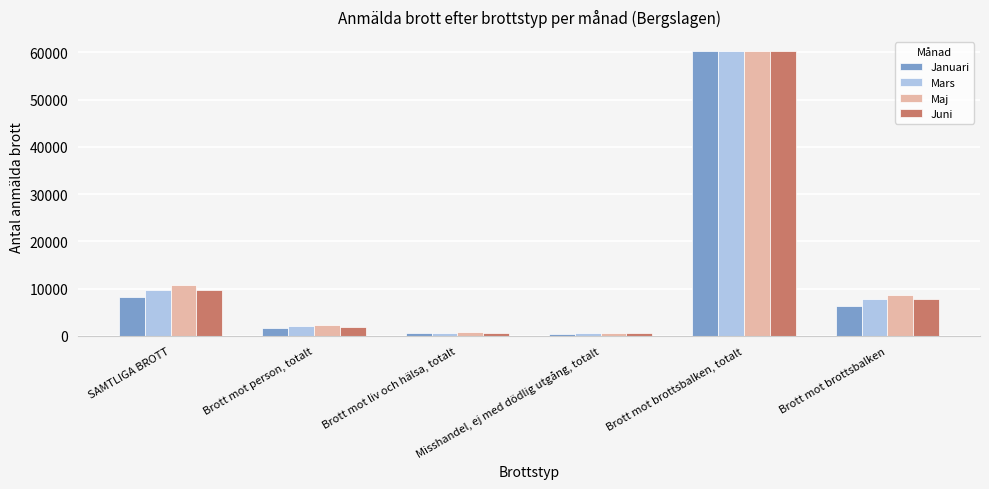

What is the average value of the Januari series?

12889